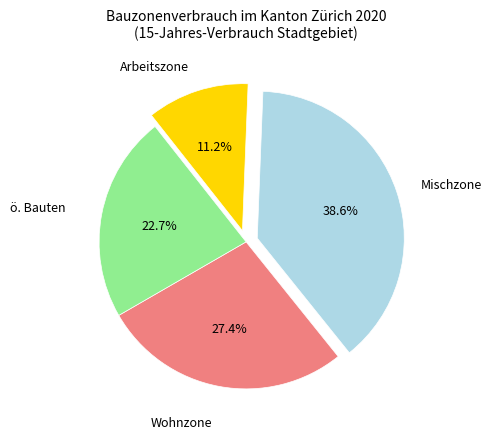

Which category has the smallest portion of the pie?

Arbeitszone